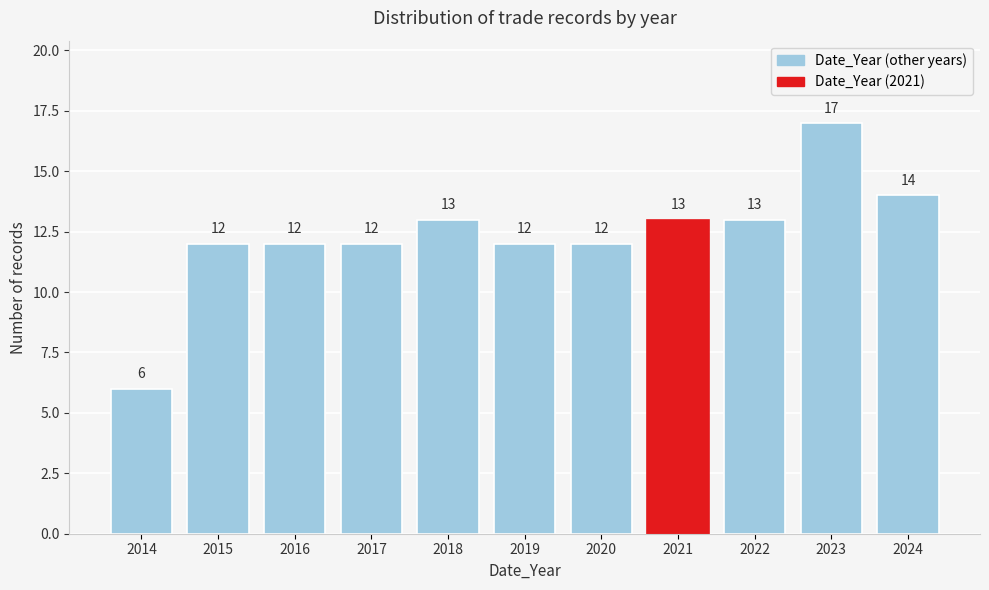

Reading left to right, list all the values displayed in this chart.

2014=6	2015=12	2016=12	2017=12	2018=13	2019=12	2020=12	2021=13	2022=13	2023=17	2024=14